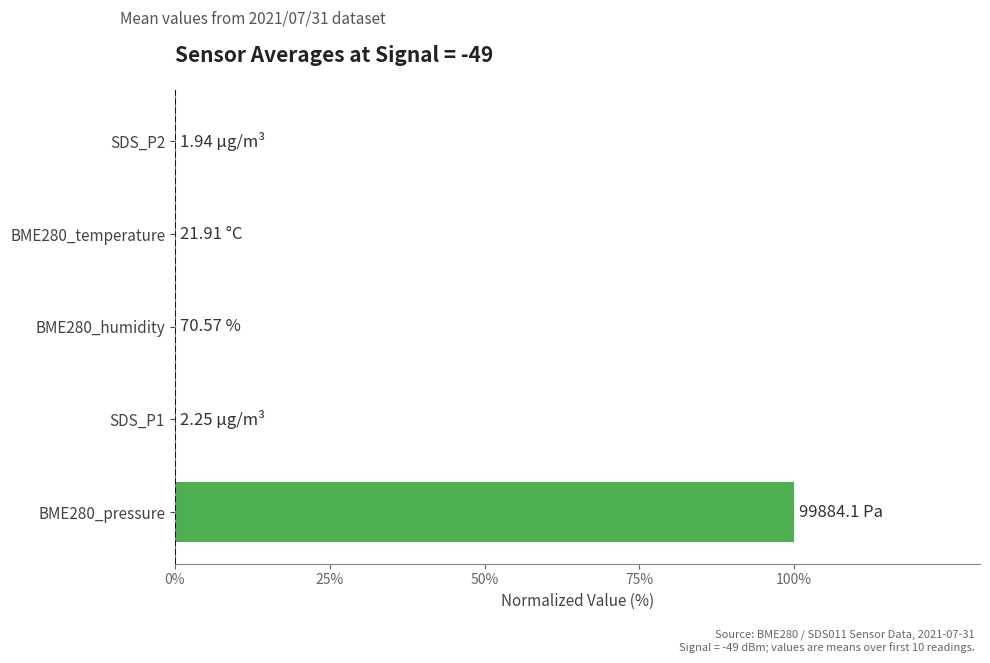

What is the sum of all values?

100.1